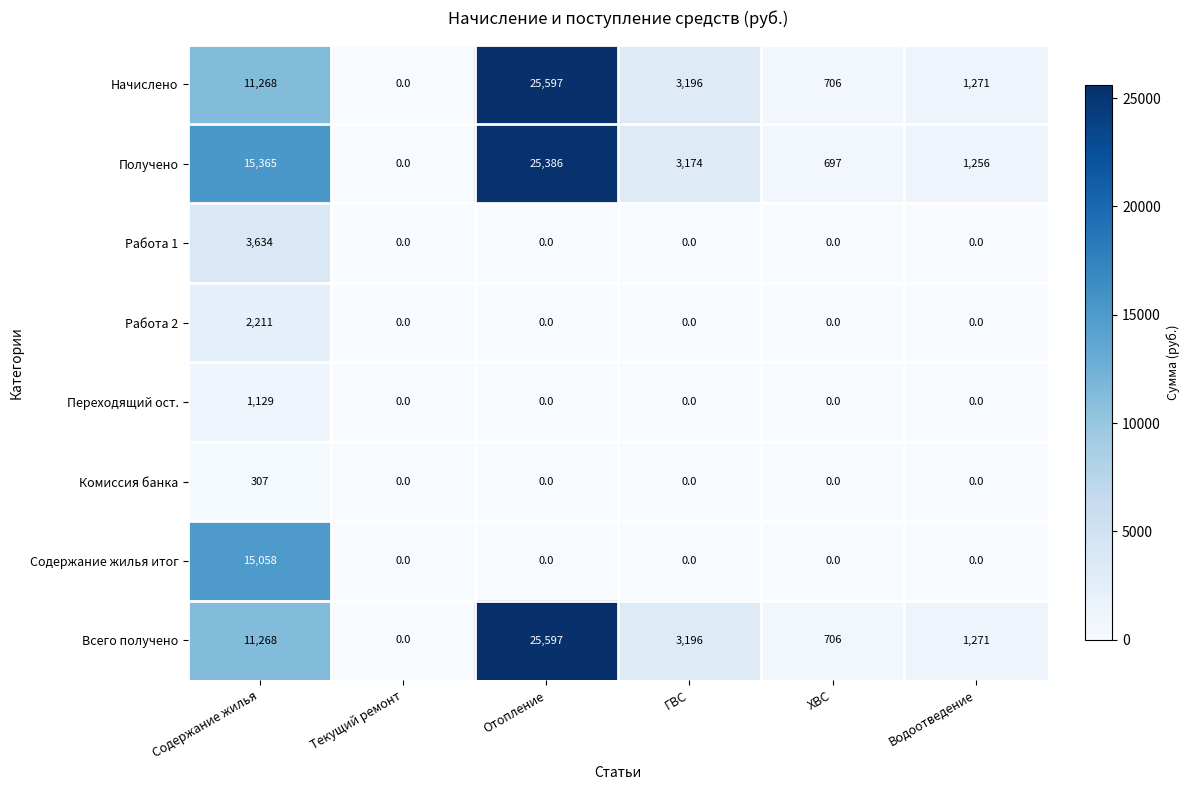

How many distinct data groups are displayed?

8